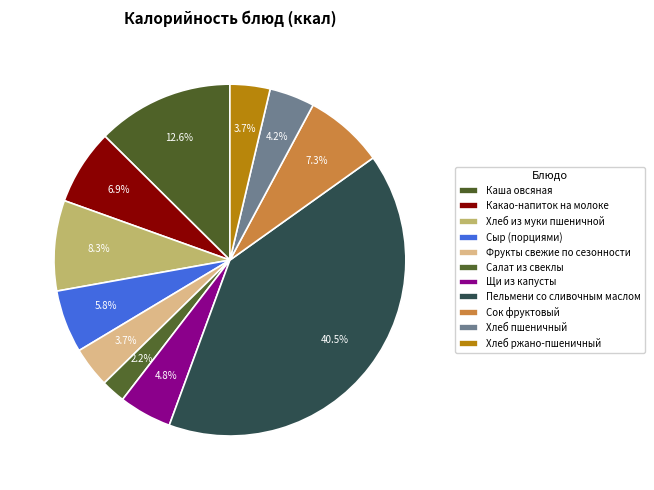

How many slices are in this pie chart?

11